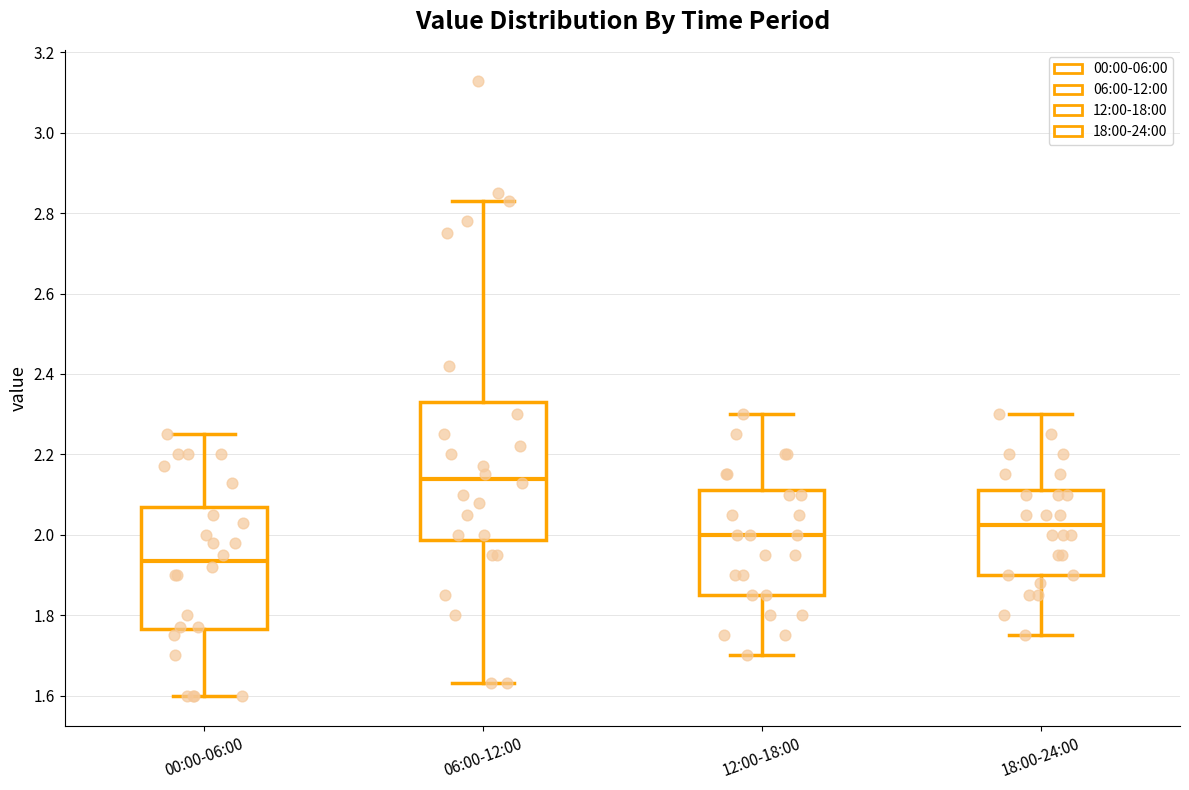

Which box's median line is the lowest?

00:00-06:00